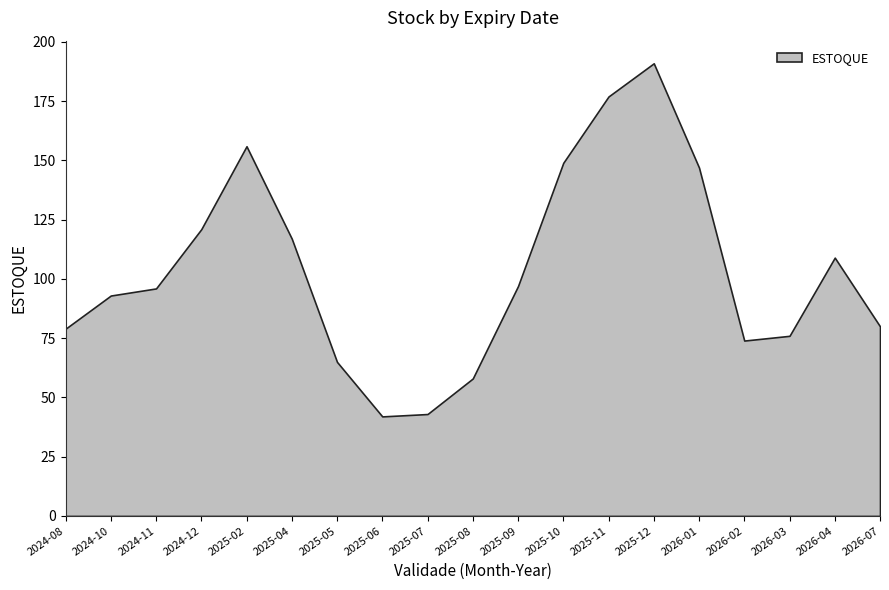

Is it true that the value at 2026-02 is 48?

False